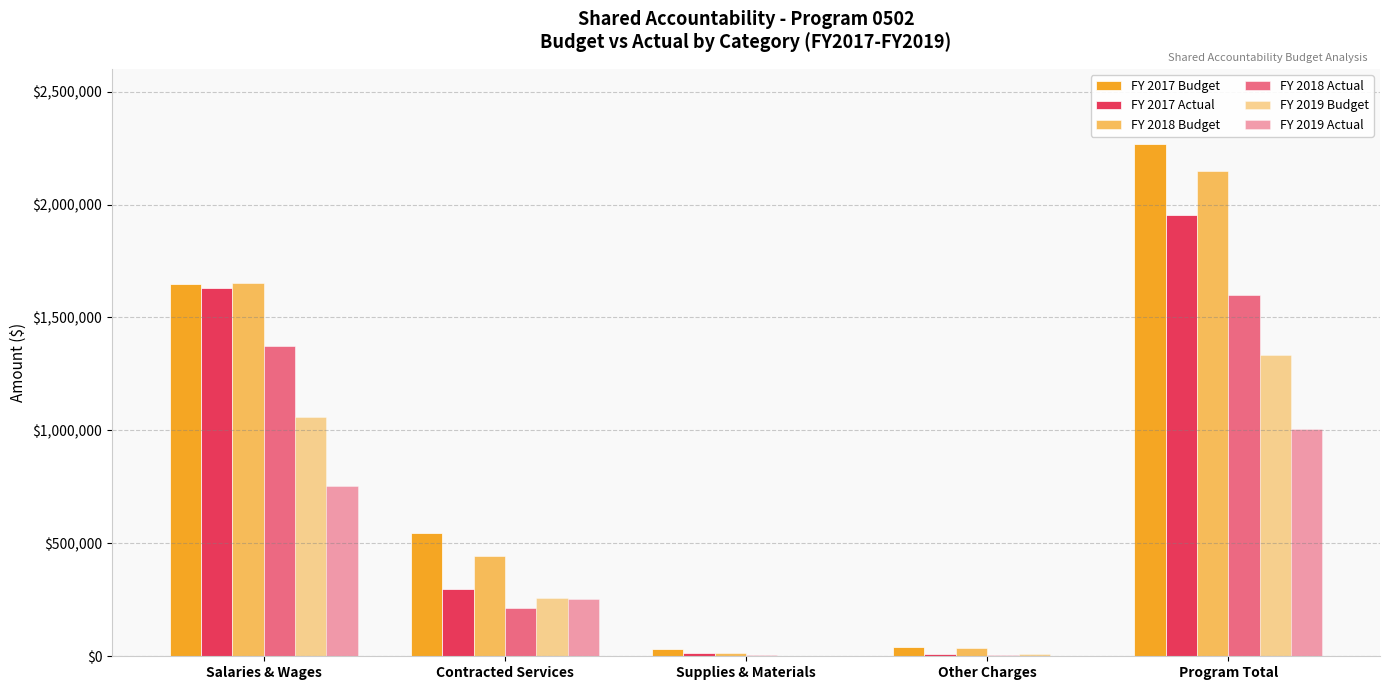

What is the lowest value of the FY 2019 Budget series?

3200